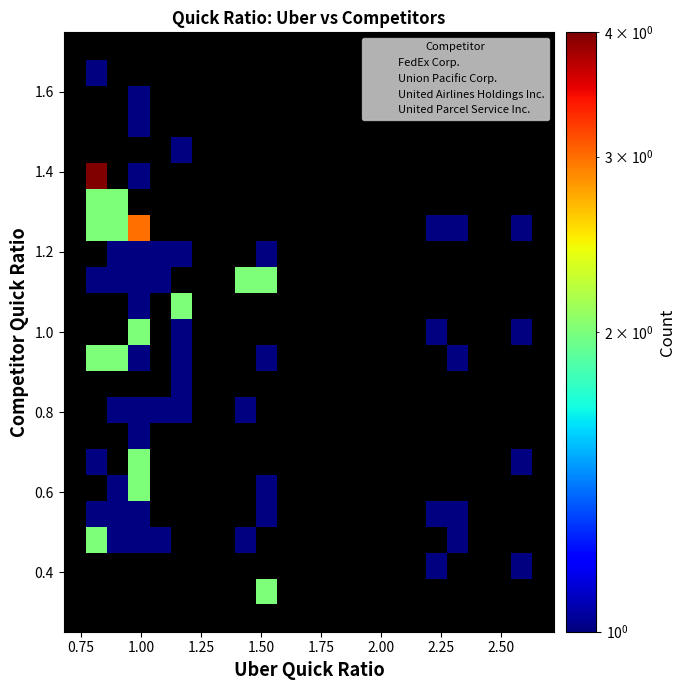

What are all the series names shown in the legend?

FedEx Corp., Union Pacific Corp., United Airlines Holdings Inc., United Parcel Service Inc.